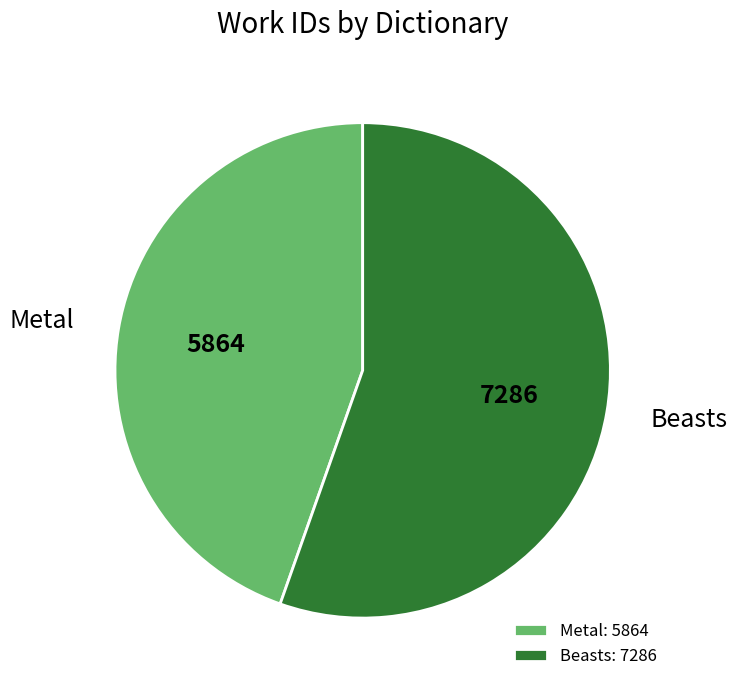

Count the number of slices in the pie.

2